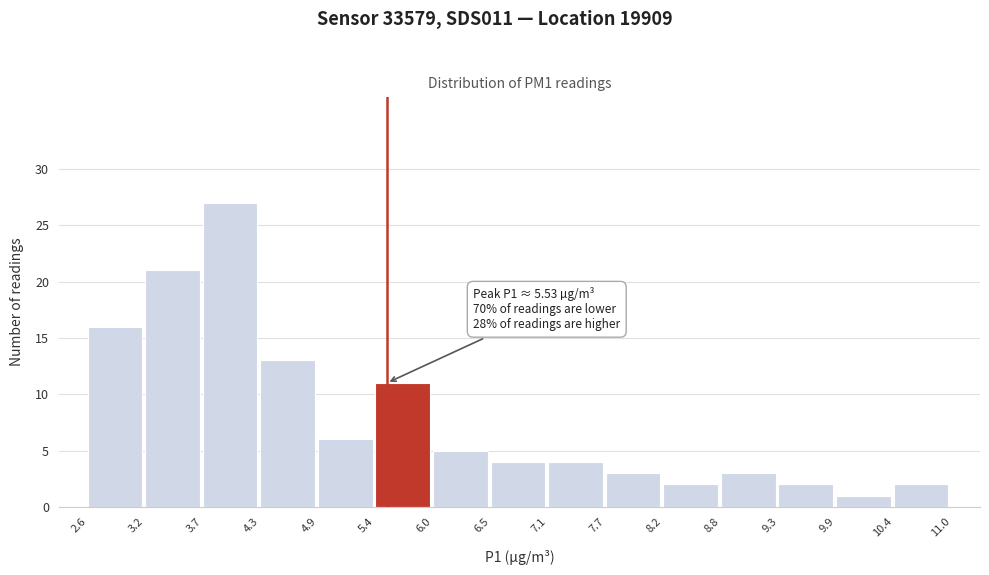

Over which range of the x-axis is the bar tallest?

3.7 to 4.3